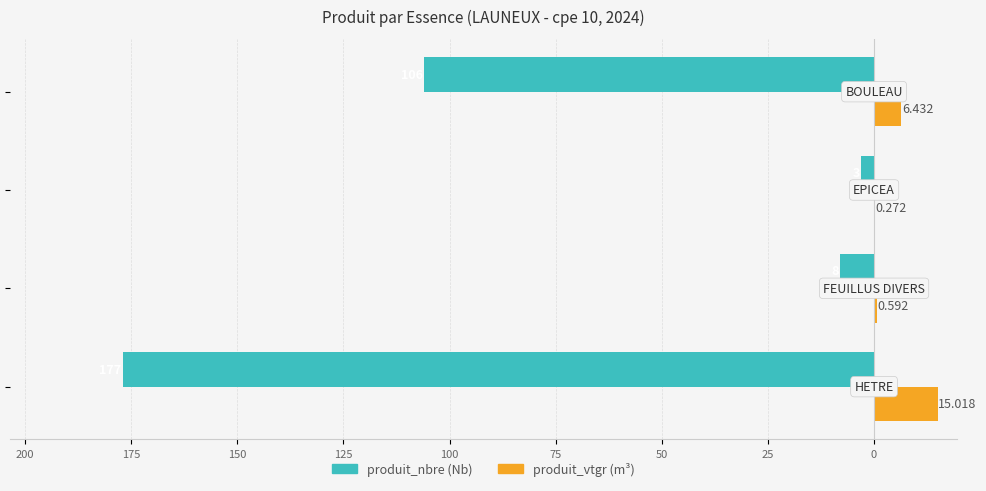

What is the value of the produit_vtgr bar at the 2nd from the left?

0.6